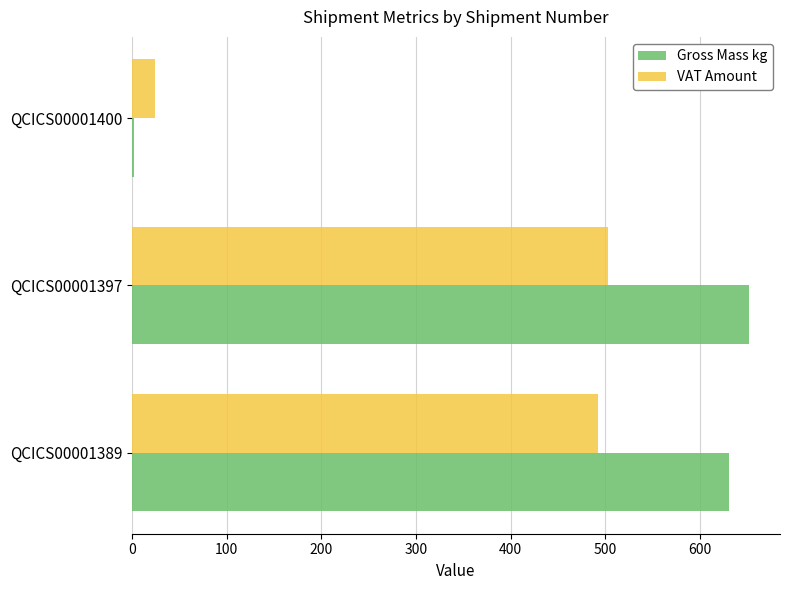

True or false: VAT Amount has a value of 131.4 at QCICS00001397.

False